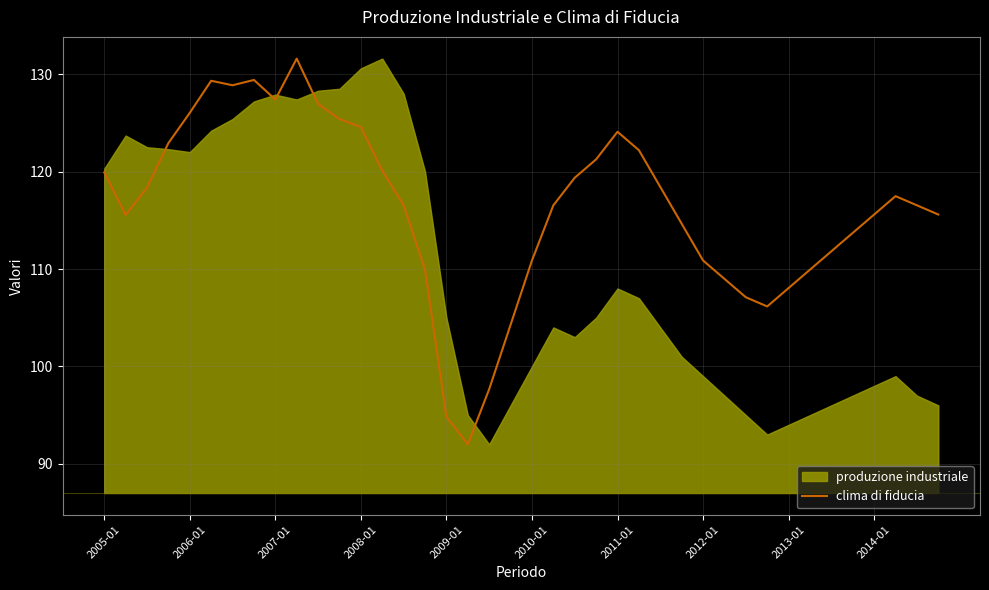

What is the minimum value for clima di fiducia?

92.0